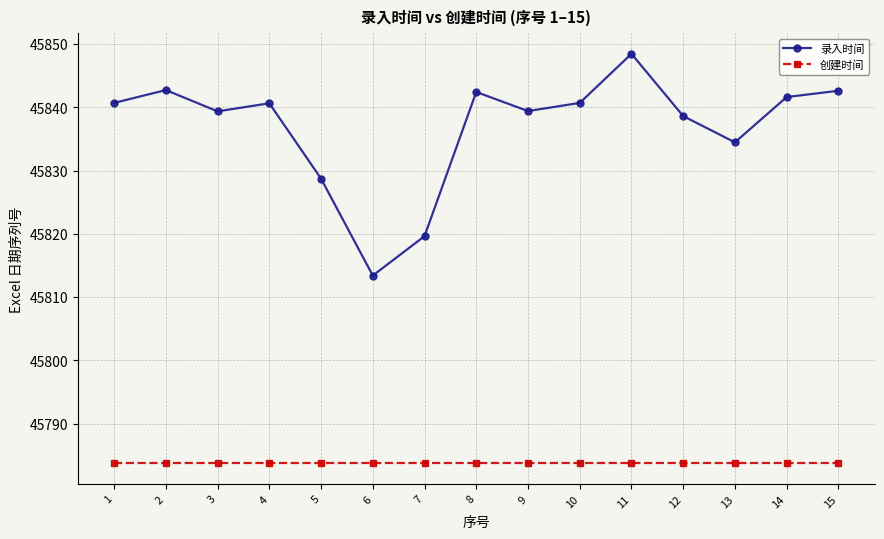

List the series in order of their overall mean, highest first.

录入时间, 创建时间